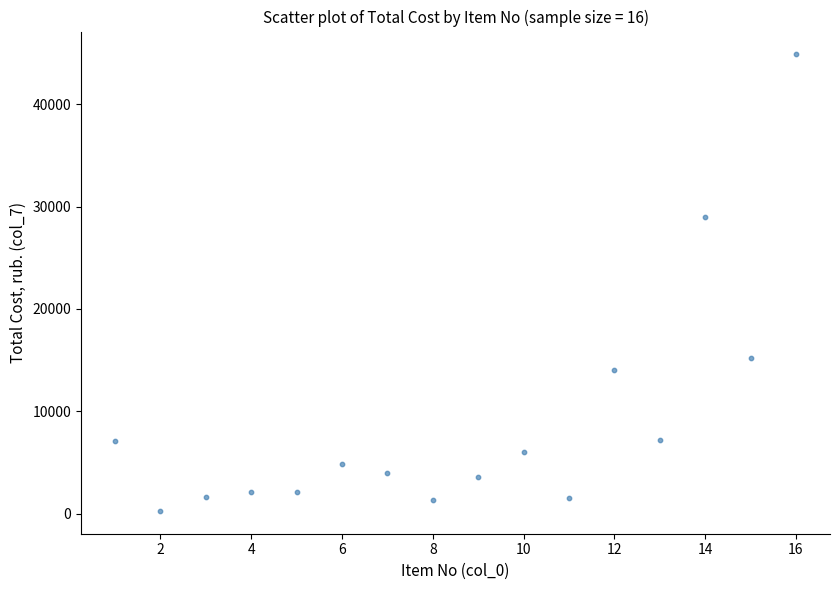

What is the range of X values (max minus min)?

15